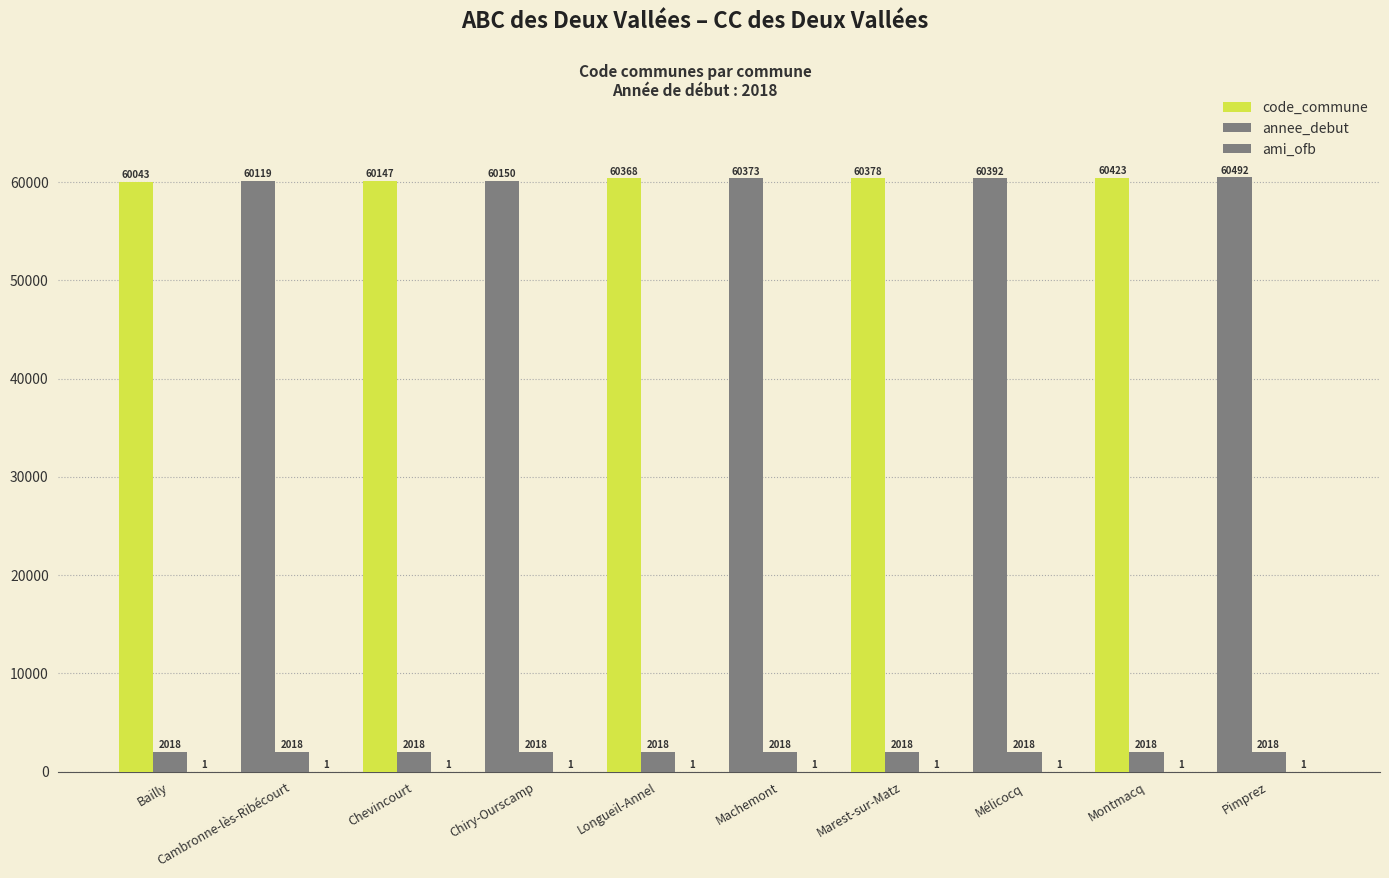

Reading left to right, what are all the values shown in this chart?

code_commune: Bailly=60043	Cambronne-lès-Ribécourt=60119	Chevincourt=60147	Chiry-Ourscamp=60150	Longueil-Annel=60368	Machemont=60373	Marest-sur-Matz=60378	Mélicocq=60392	Montmacq=60423	Pimprez=60492
annee_debut: Bailly=2018	Cambronne-lès-Ribécourt=2018	Chevincourt=2018	Chiry-Ourscamp=2018	Longueil-Annel=2018	Machemont=2018	Marest-sur-Matz=2018	Mélicocq=2018	Montmacq=2018	Pimprez=2018
ami_ofb: Bailly=1	Cambronne-lès-Ribécourt=1	Chevincourt=1	Chiry-Ourscamp=1	Longueil-Annel=1	Machemont=1	Marest-sur-Matz=1	Mélicocq=1	Montmacq=1	Pimprez=1